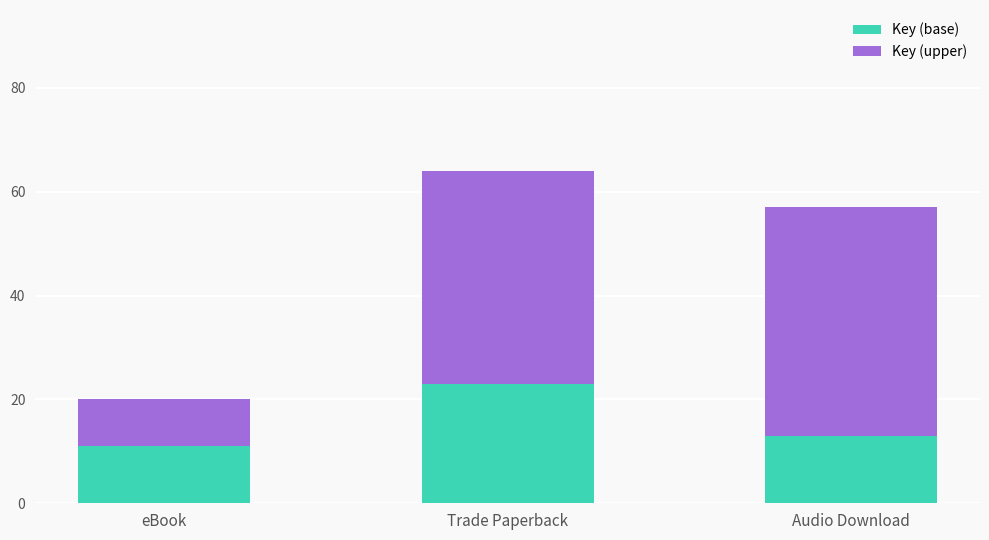

Reading left to right, list the values for the Key (base) series.

eBook=11	Trade Paperback=23	Audio Download=13